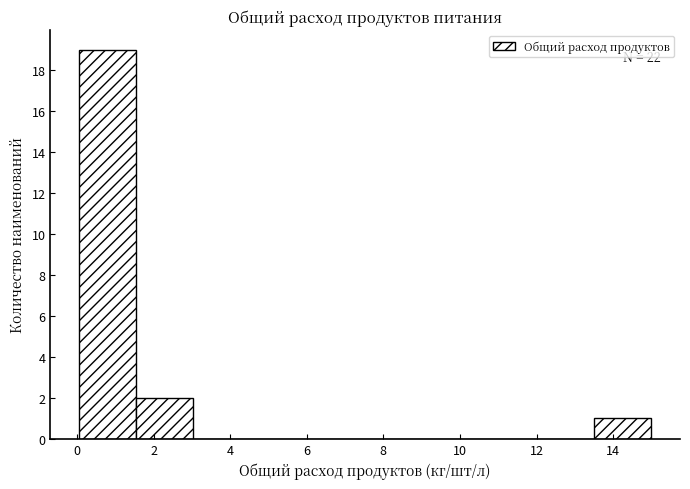

Over which range of the x-axis is the bar tallest?

0.0 to 1.6